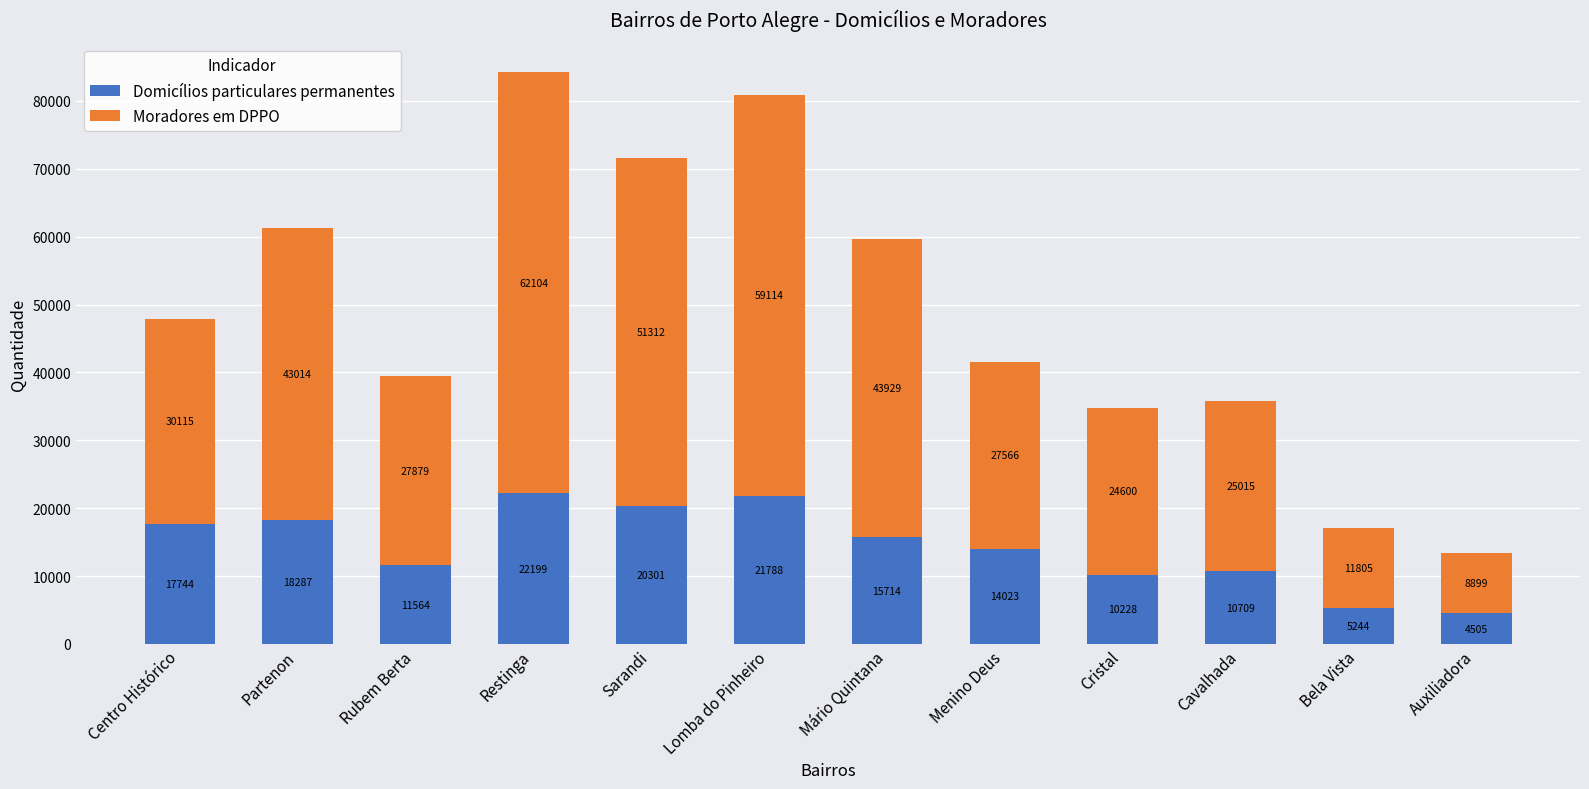

What is the lowest value of the Domicílios particulares permanentes series?

4505